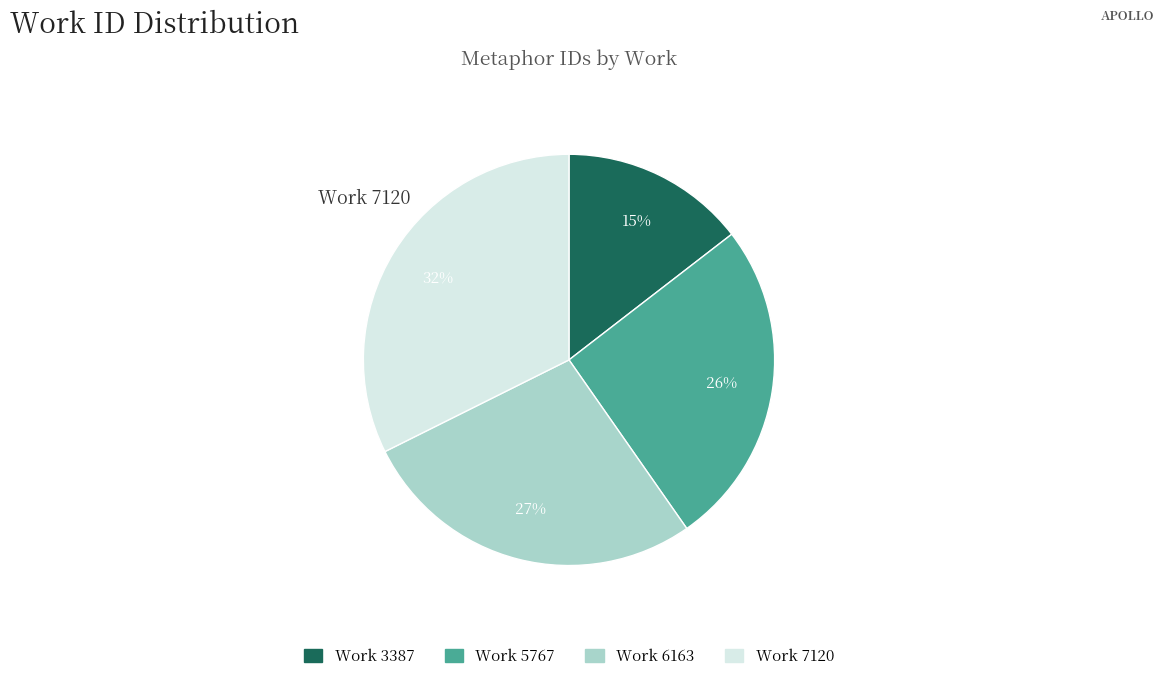

Is there any slice that represents more than half of the pie?

No